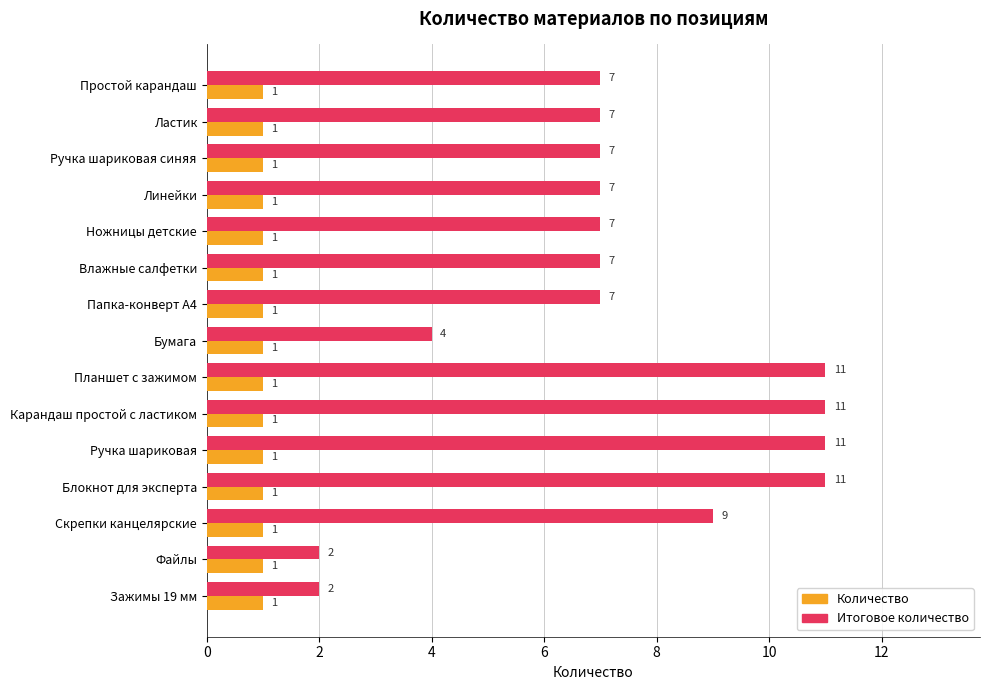

Rank the series by their average value, from highest to lowest.

Итоговое количество, Количество